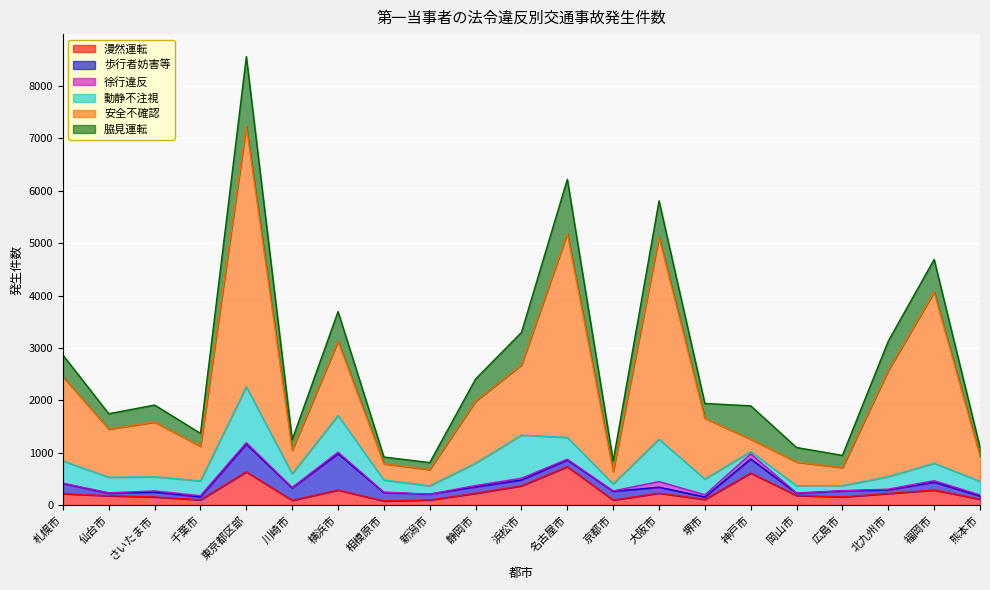

Which series has the widest spread of values?

安全不確認